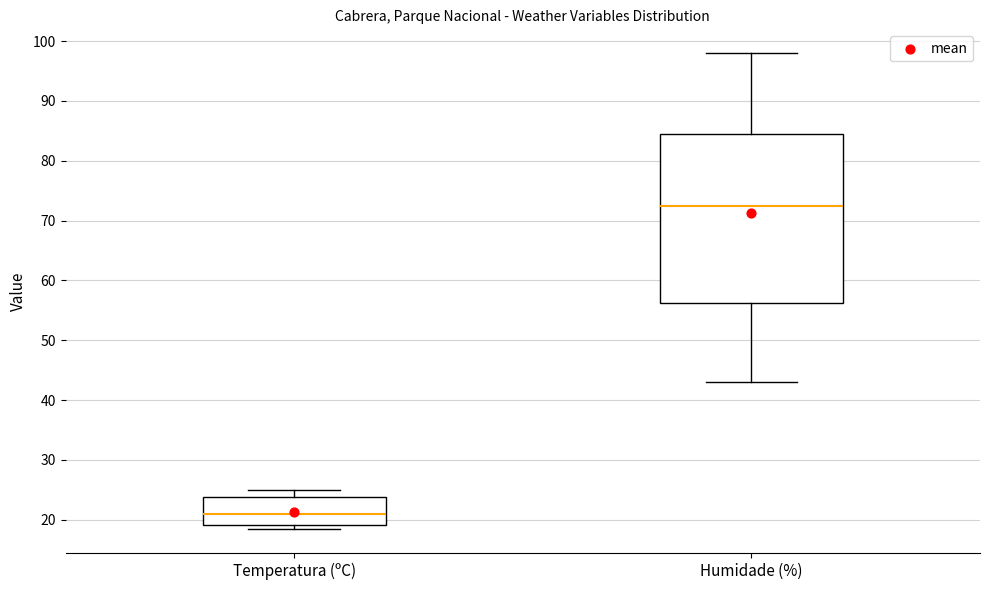

Which box is the tallest, from its lower edge to its upper edge?

Humidade (%)